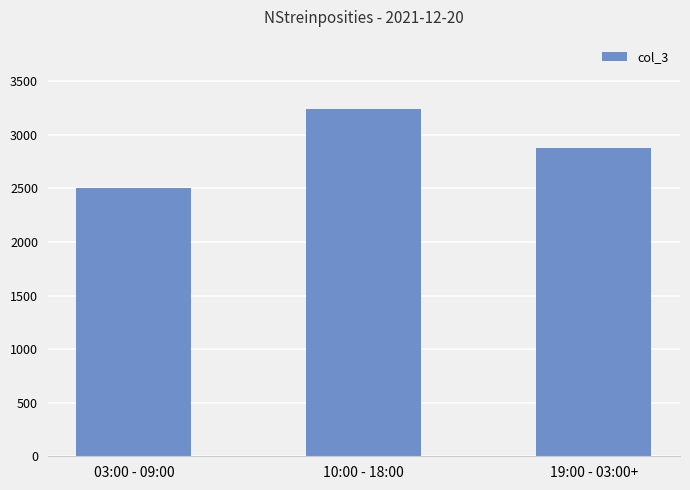

At which category does the chart reach its peak across all series?

10:00 - 18:00